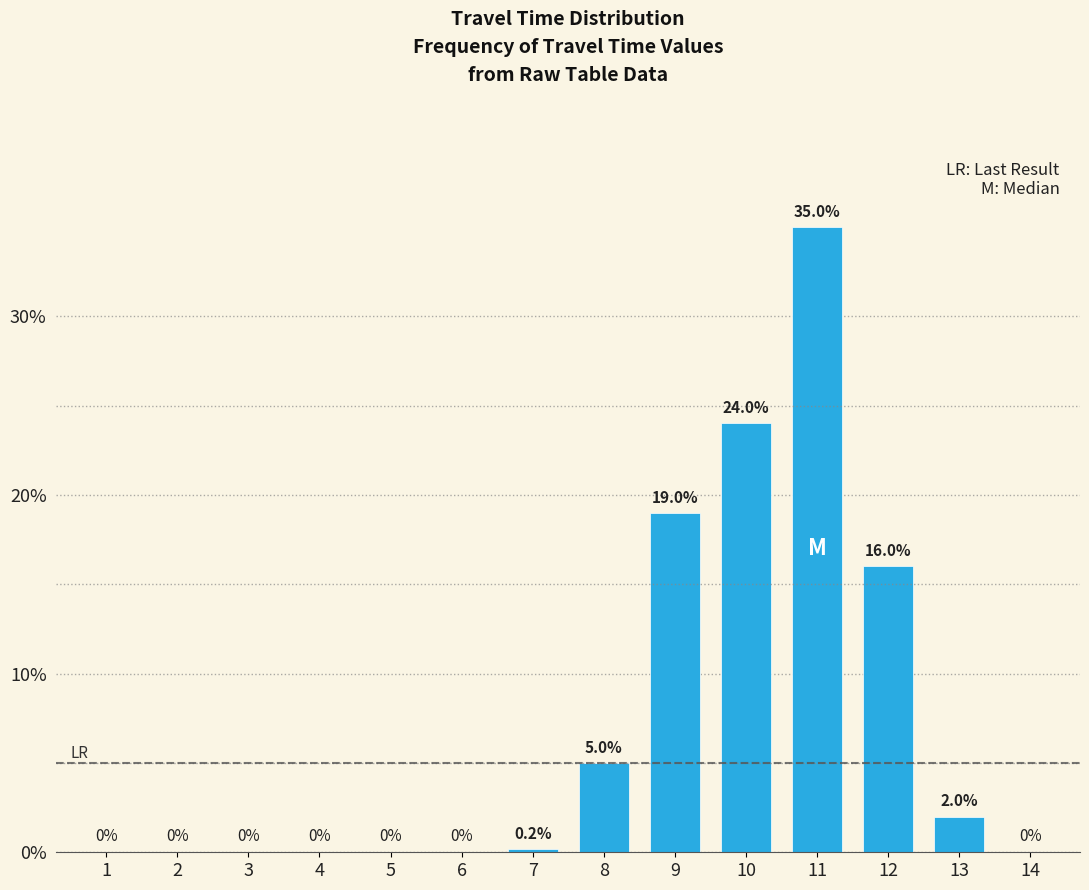

Reading left to right, transcribe all the data shown in this chart.

1=0.0	2=0.0	3=0.0	4=0.0	5=0.0	6=0.0	7=0.2	8=5.0	9=19.0	10=24.0	11=35.0	12=16.0	13=2.0	14=0.0